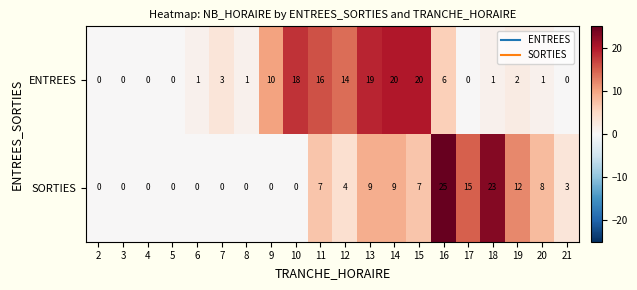

What is the difference between the maximum and minimum values in the ENTREES series?

20